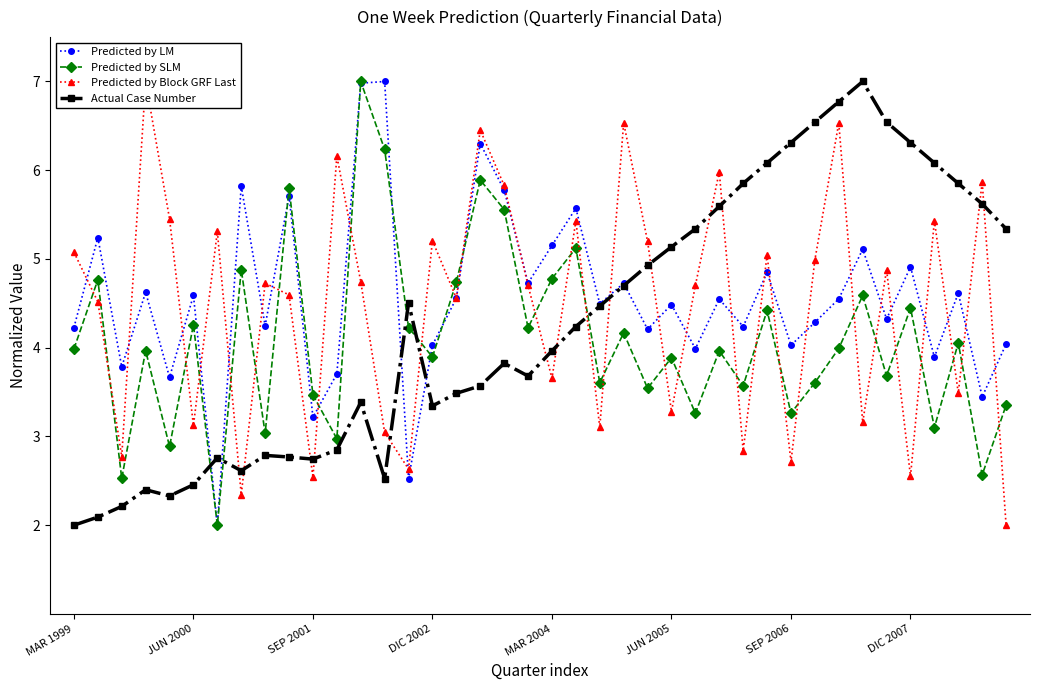

At which label is Actual Case Number closest to 4?

MAR 2004